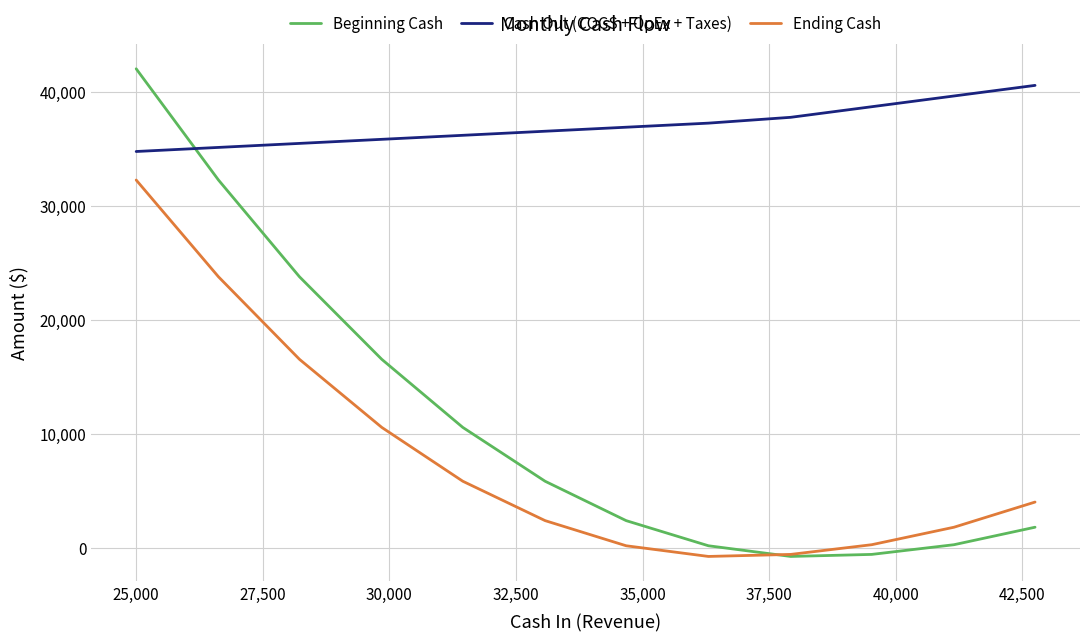

True or false: Ending Cash and Cash Out (COGS + OpEx + Taxes) cross at least once.

False